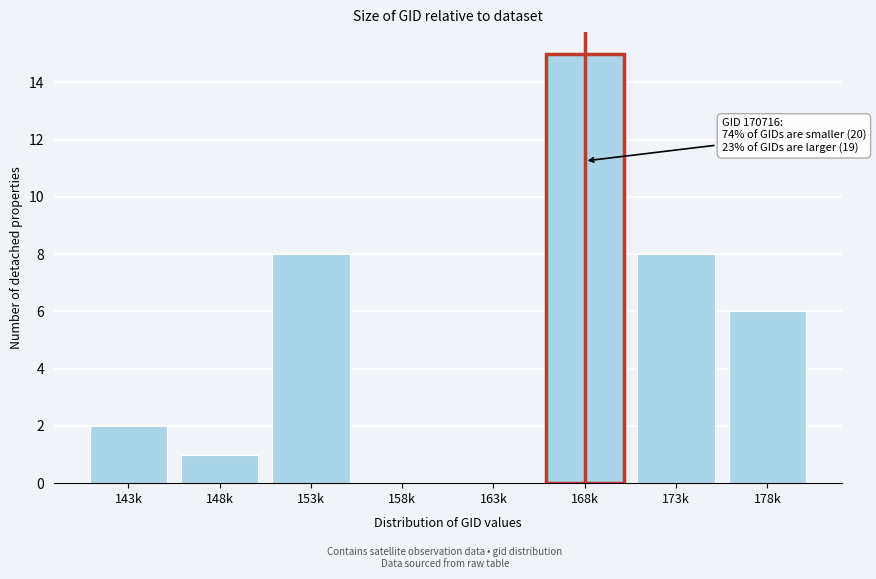

Reading left to right, extract all data points from this chart.

143k=2	148k=1	153k=8	158k=0	163k=0	168k=15	173k=8	178k=6